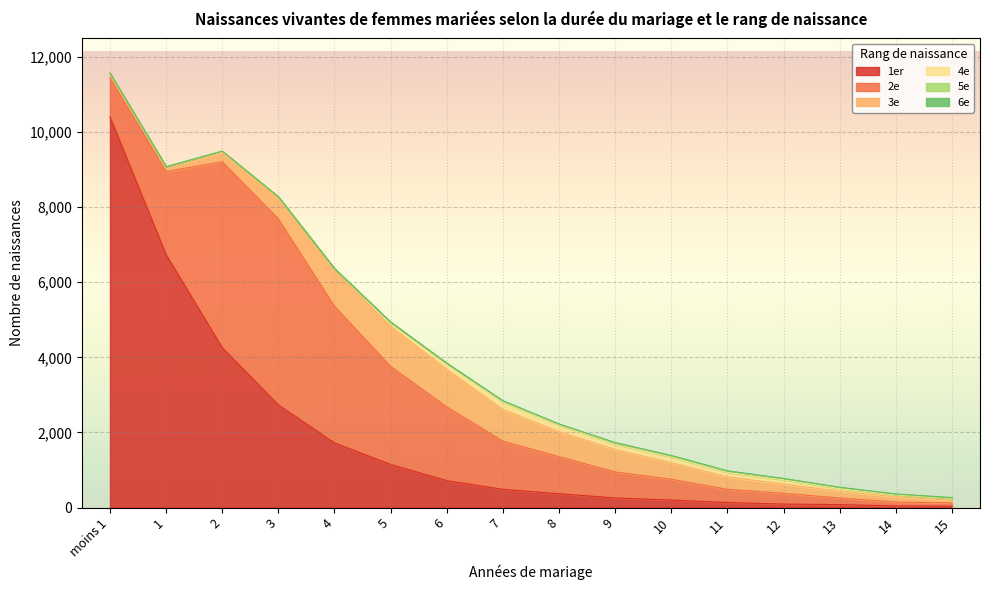

What is the sum of the 1er values at 15 and 6?

758